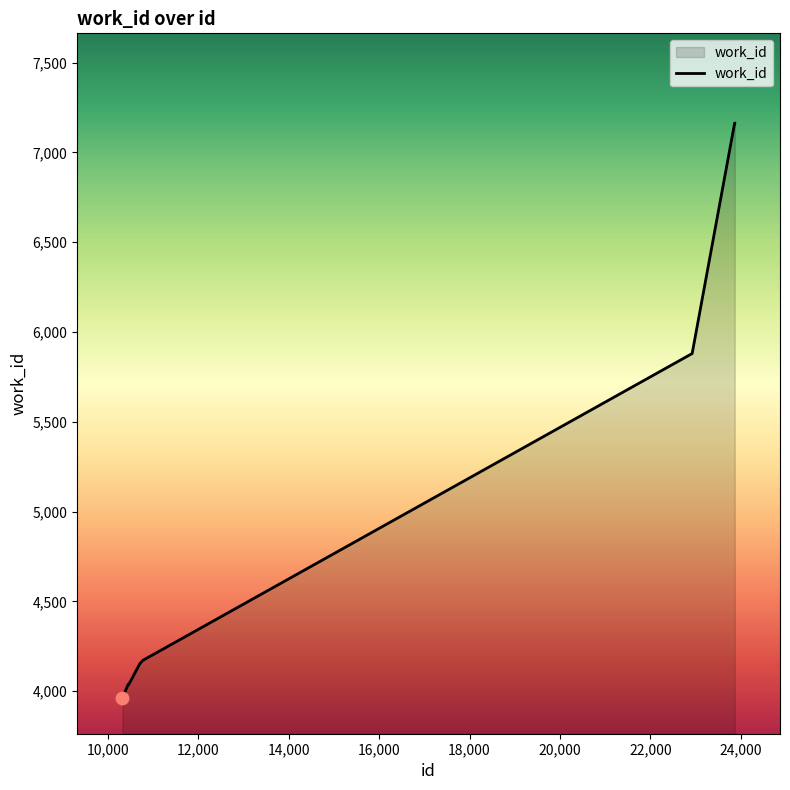

What is the difference between the maximum and minimum values?

3200